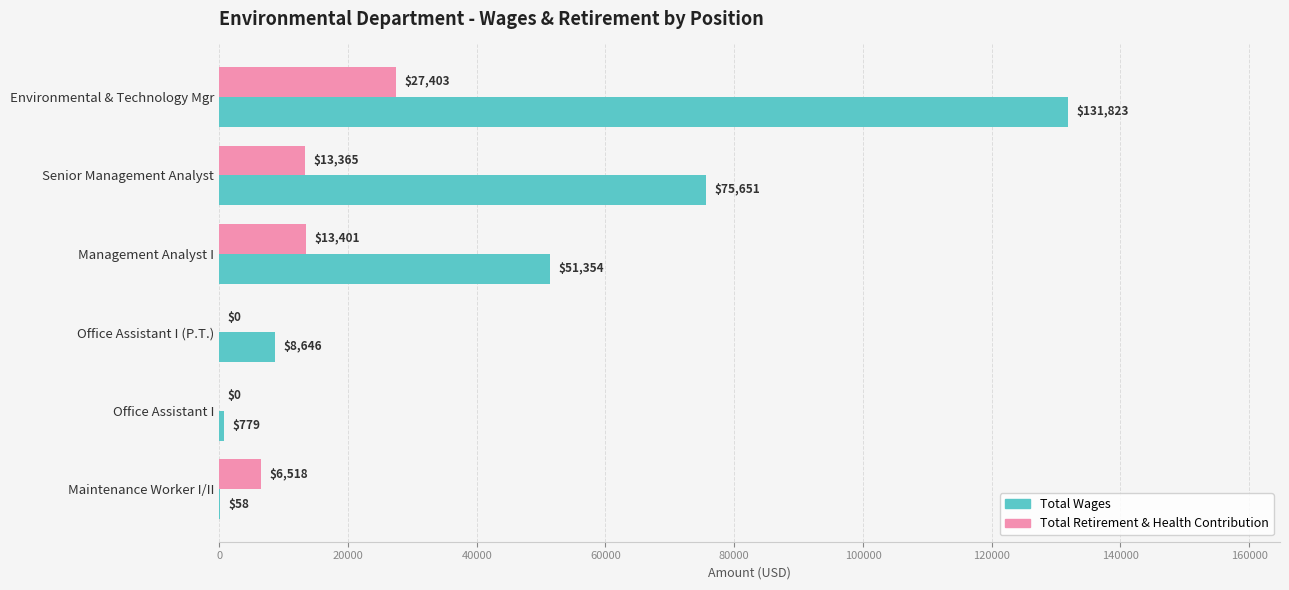

Is it true that Total Retirement & Health Contribution equals 0 at Office Assistant I (P.T.)?

True